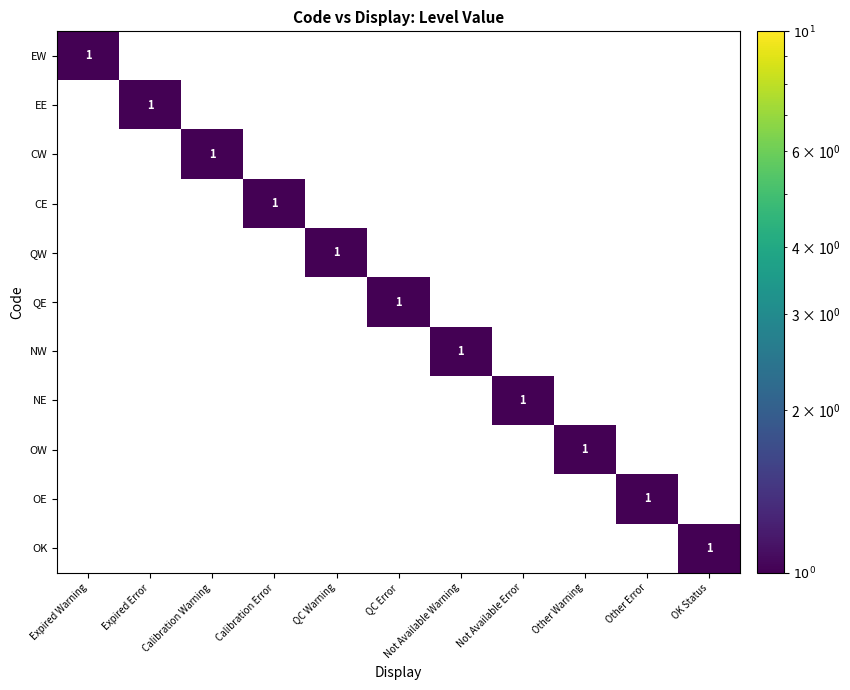

What is the spread (max minus min) of values at Other Error?

1